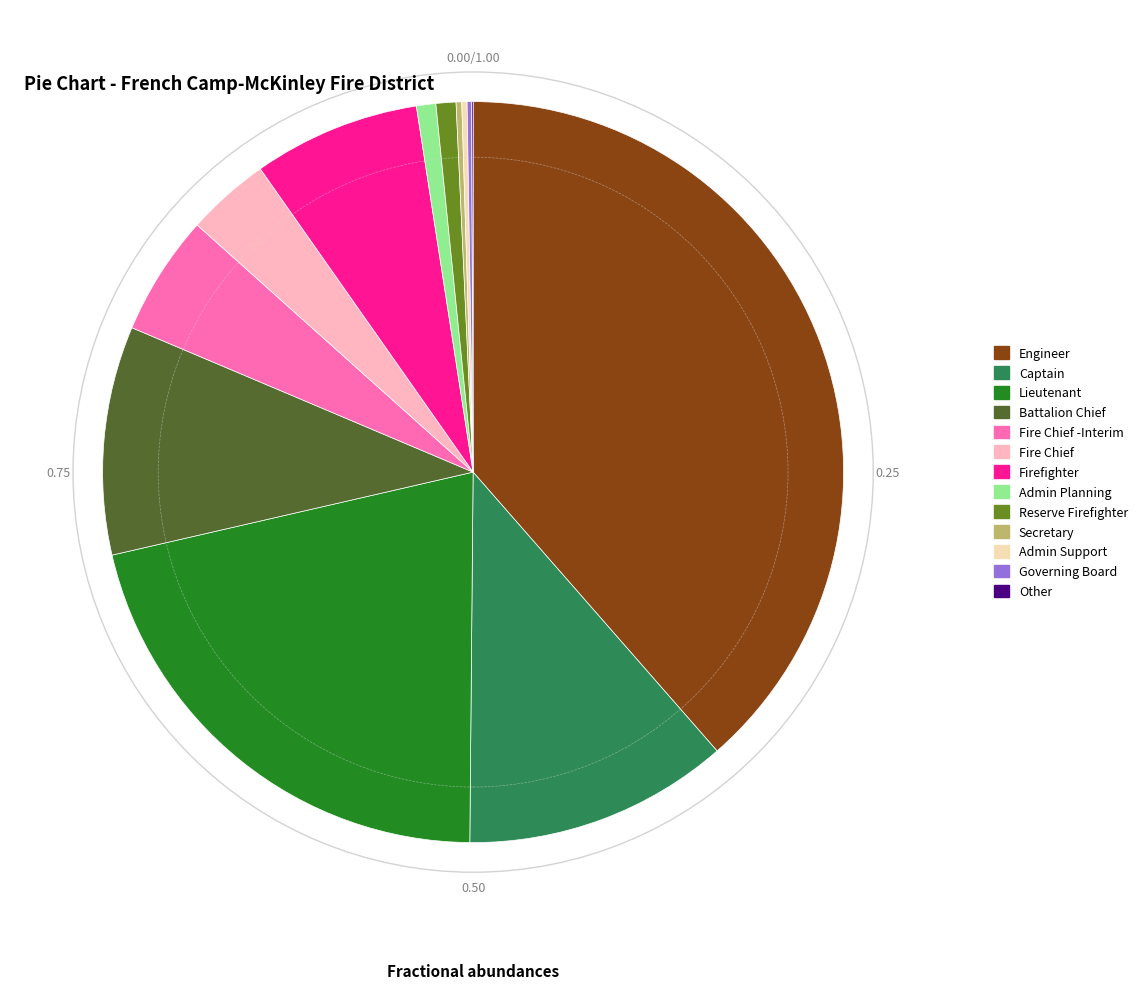

Which category has the biggest portion of the pie?

Engineer